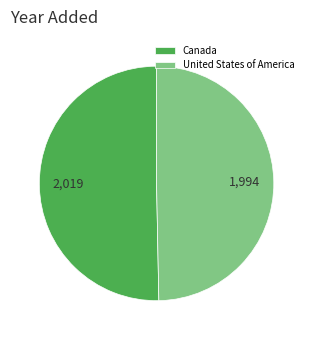

Is the sum of United States of America and Canada greater than half?

Yes